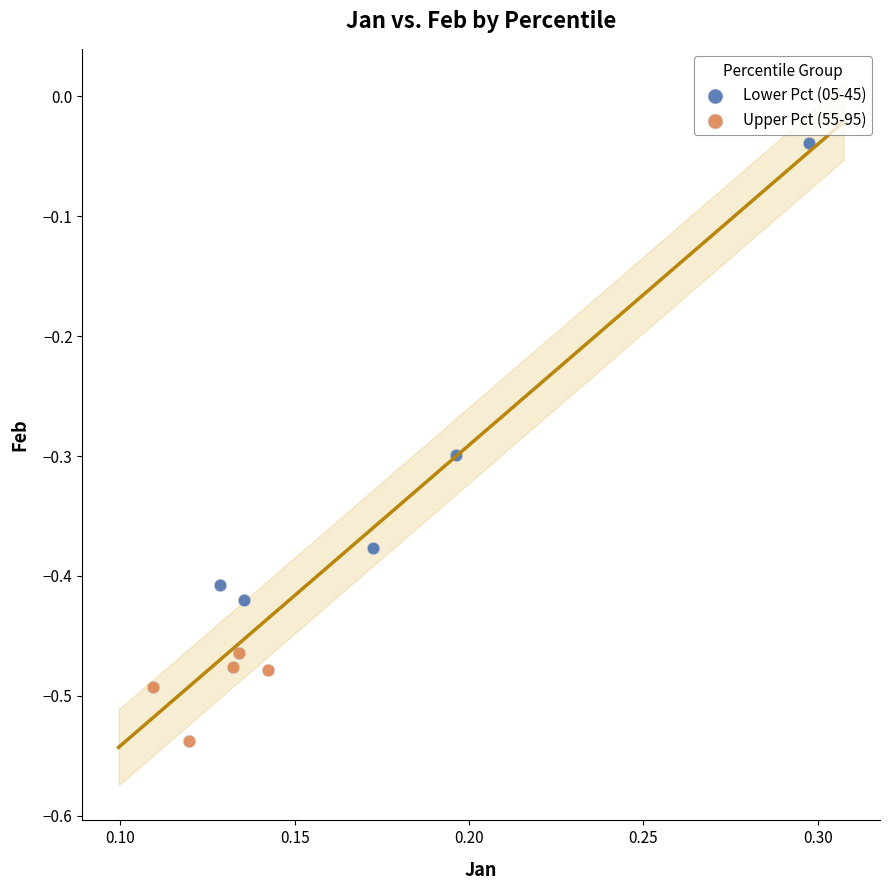

Which series contains the lowest Y value?

Upper Pct (55-95)